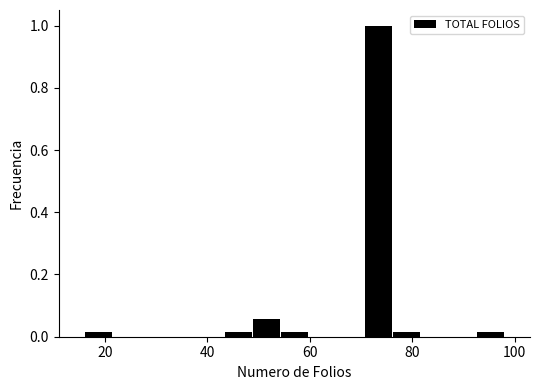

Read against the x-axis, roughly where is the centre of the tallest bar?

74